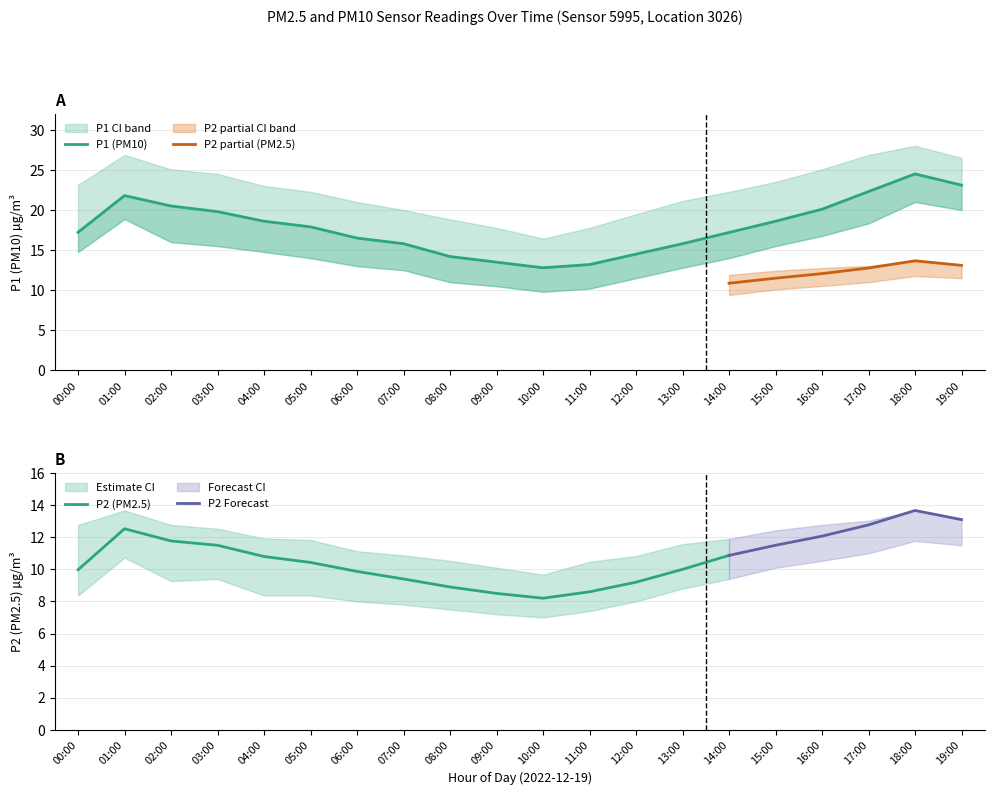

Is the value of P2 at 08:00 greater than the value of P2_lower at 00:00?

Yes